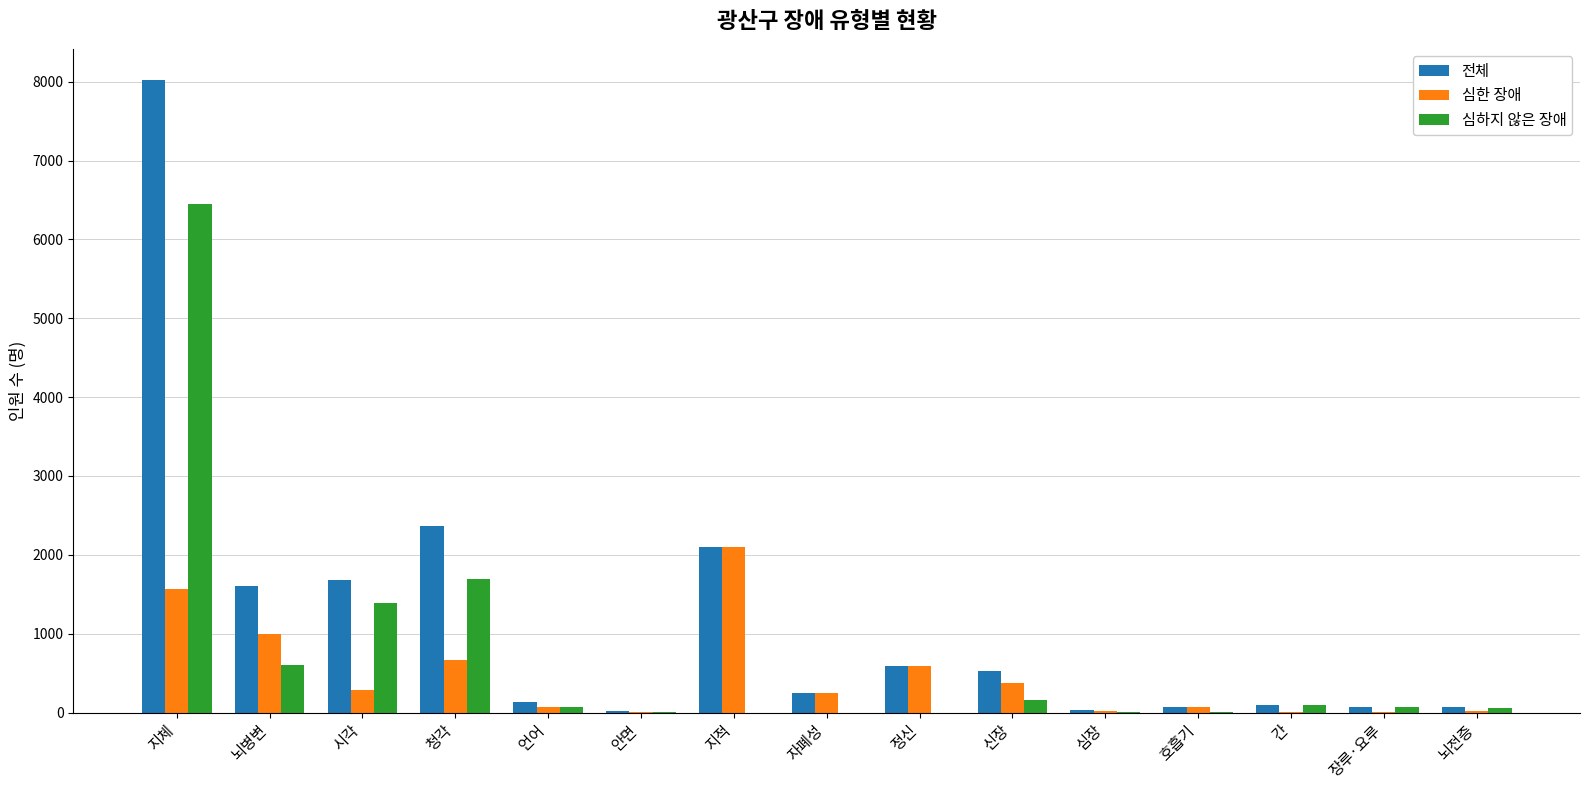

Read the 전체 value at 호흡기.

69